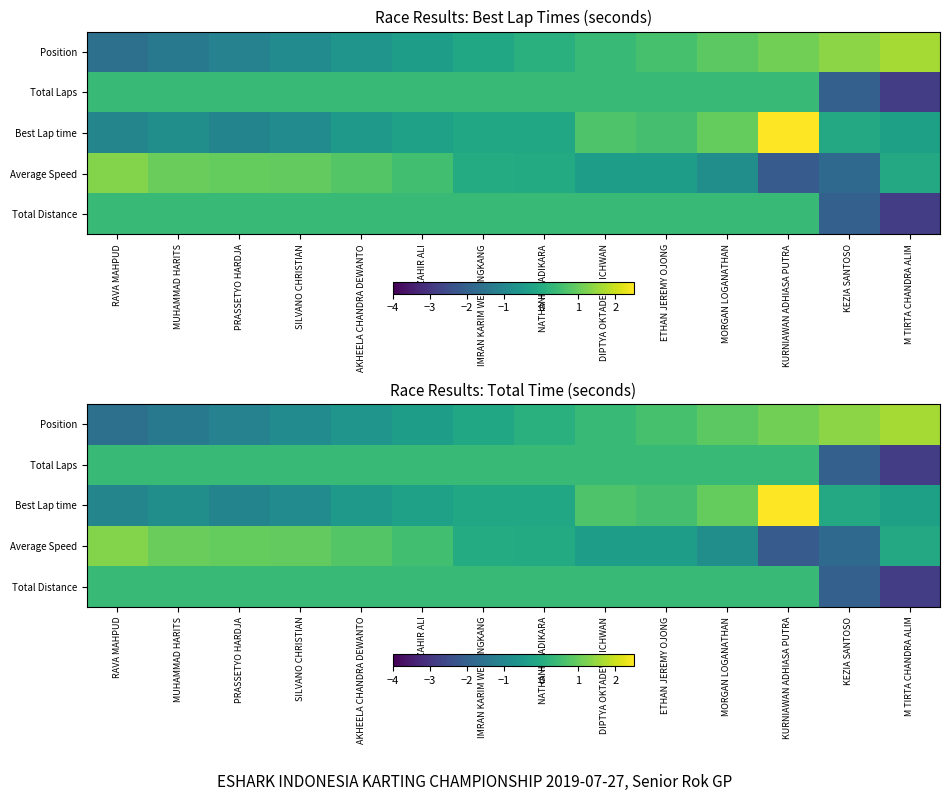

How many values in Best Lap time are below zero?

10